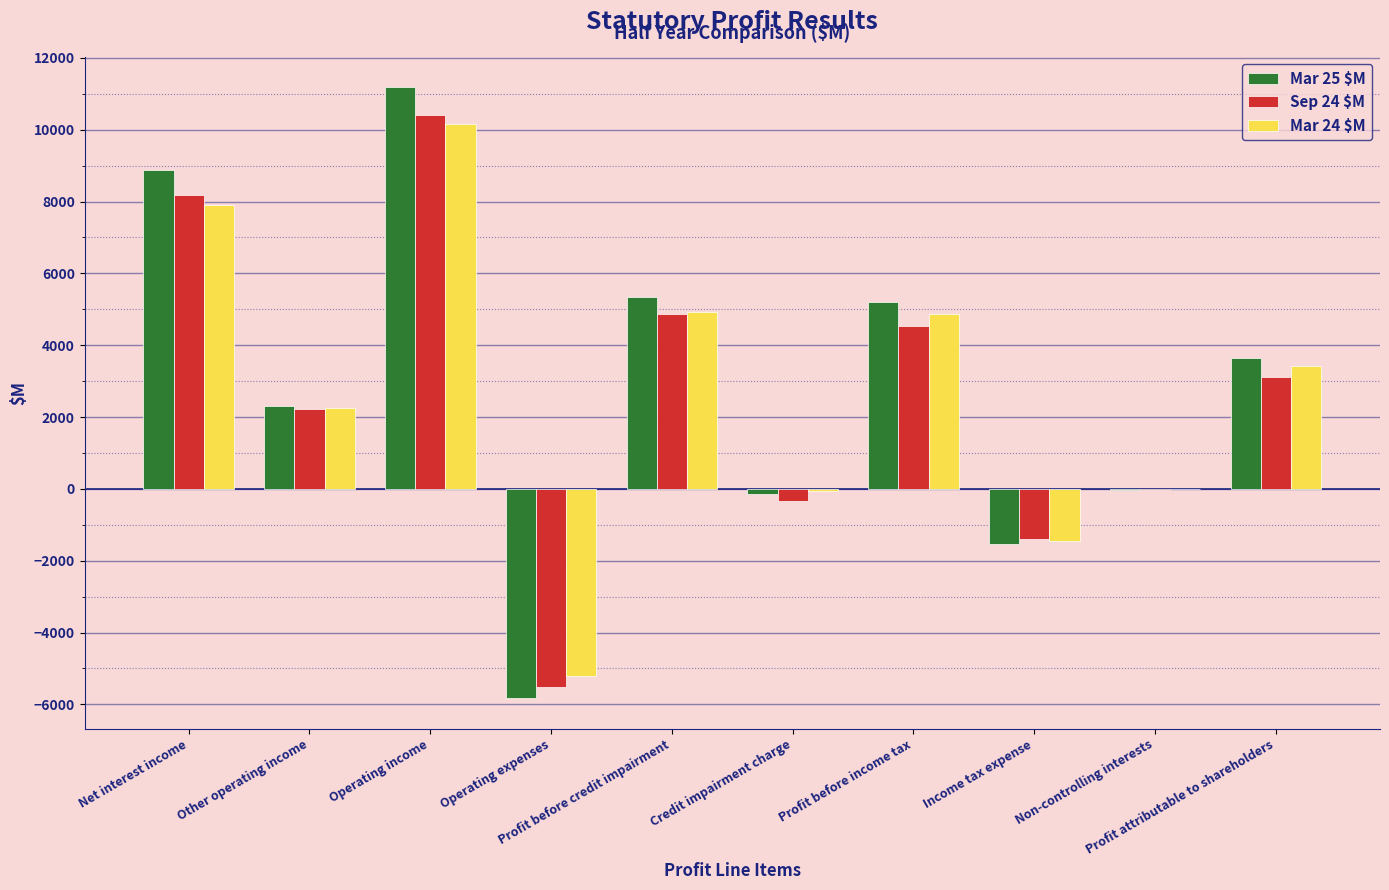

What is the maximum value shown in the chart?

11179